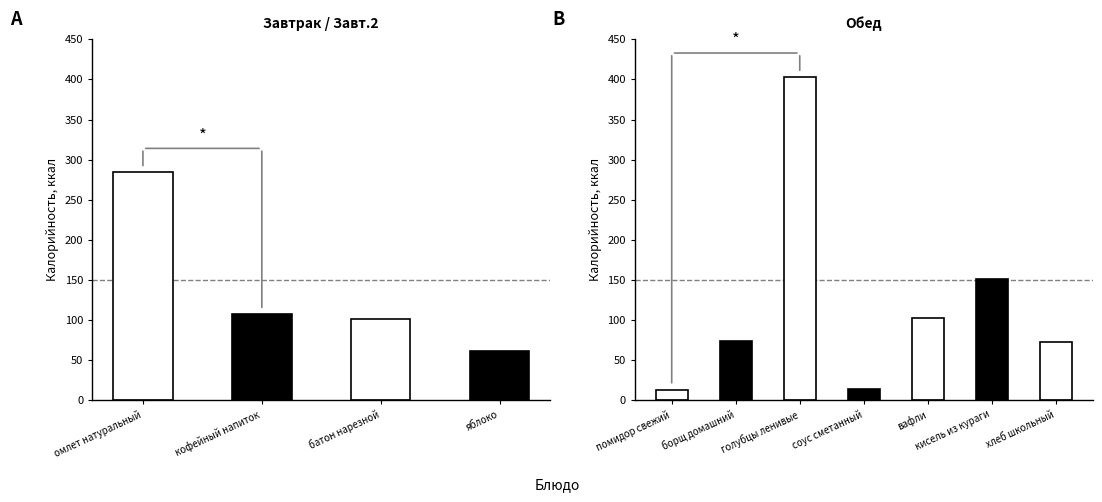

Which category has the lowest value across all series?

соус сметанный